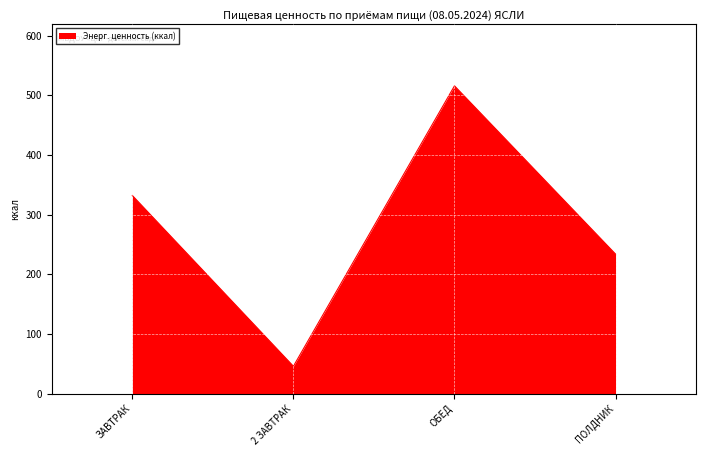

True or false: the data shows 233.9 at ПОЛДНИК.

True